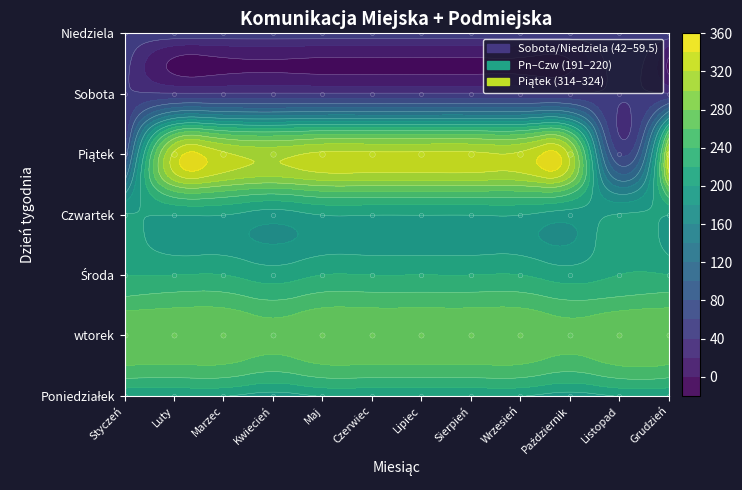

Where is wtorek nearest to the value 272?

Styczeń